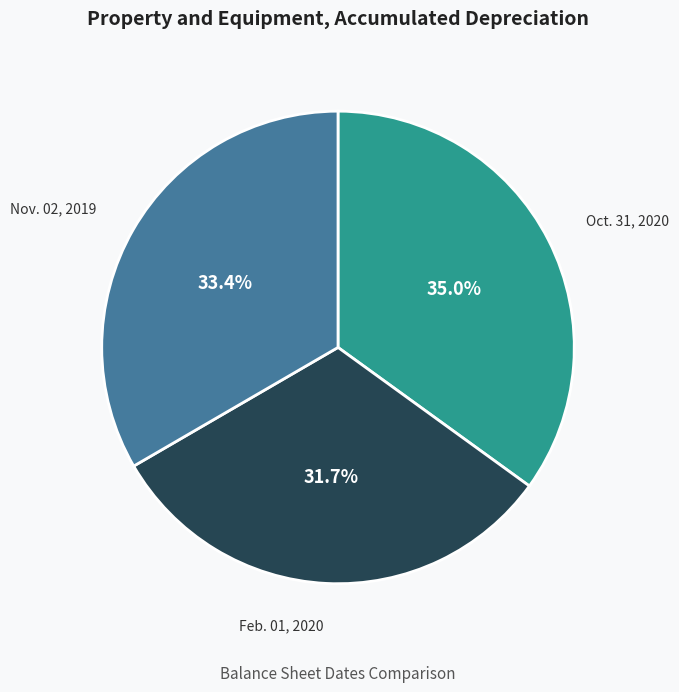

Count the number of slices in the pie.

3